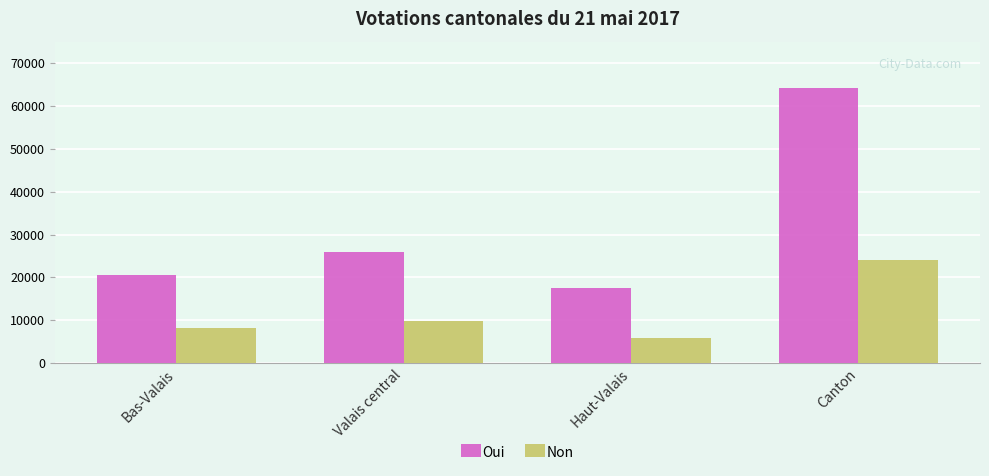

How many series are shown in this chart?

2